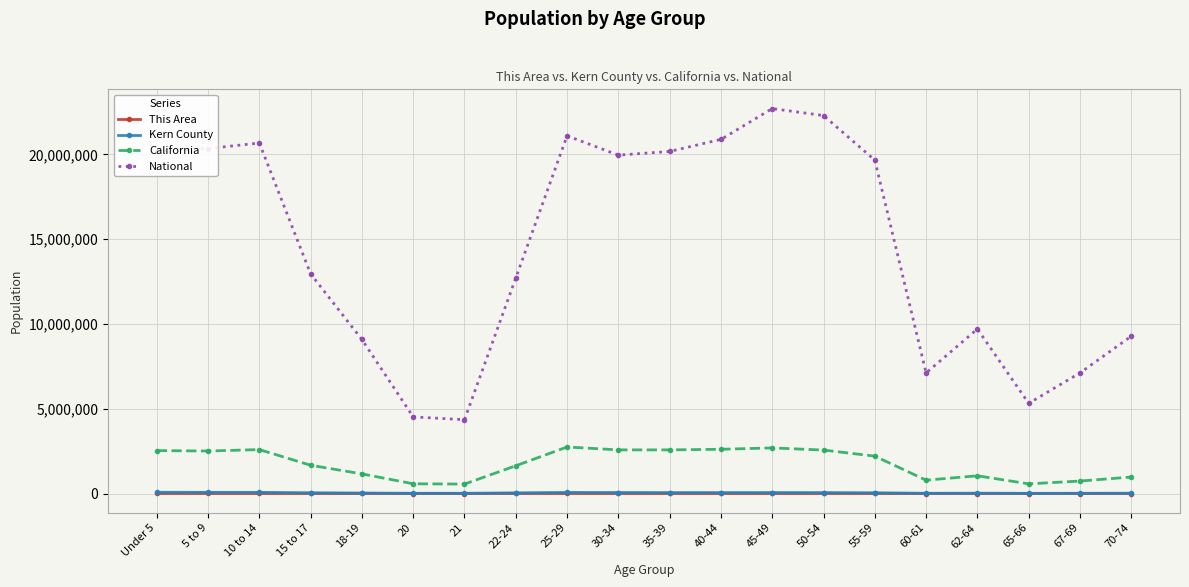

What is the sum of all California values?

35282778